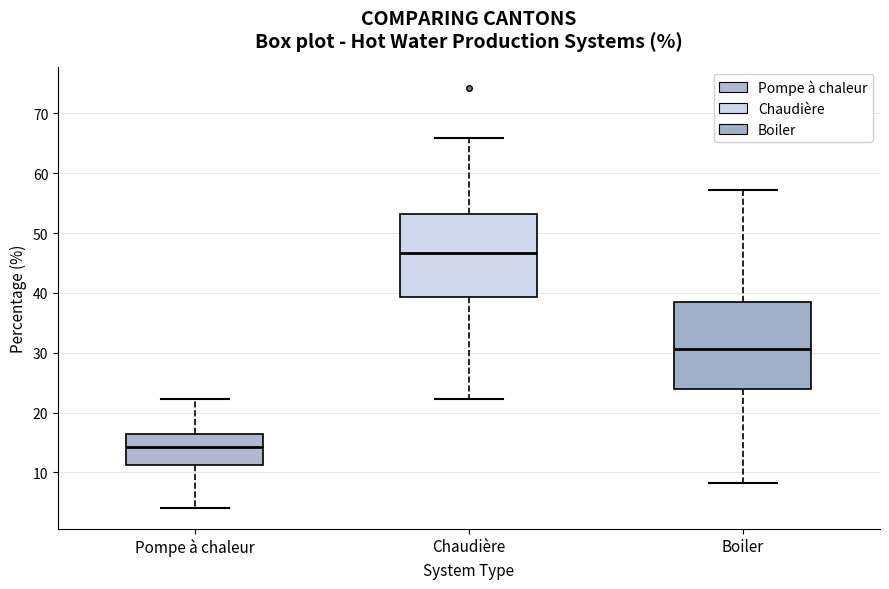

Reading left to right, transcribe this box plot: for each box, give where its median line is, the range the box spans, and where its two whiskers end, as read against the y-axis. The values are not printed on the chart, so give them approximately, as read against the axis.

Pompe à chaleur: median 14, box 11 to 16, whiskers 4 to 22
Chaudière: median 47, box 39 to 53, whiskers 22 to 66
Boiler: median 31, box 24 to 39, whiskers 8 to 57